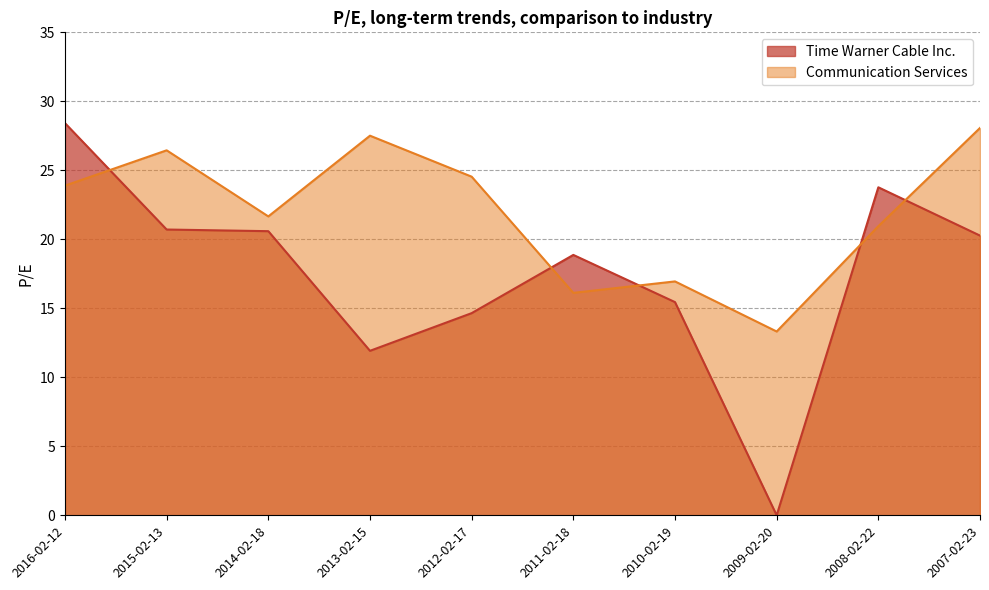

How many interior local valleys does the Time Warner Cable Inc. series have?

2